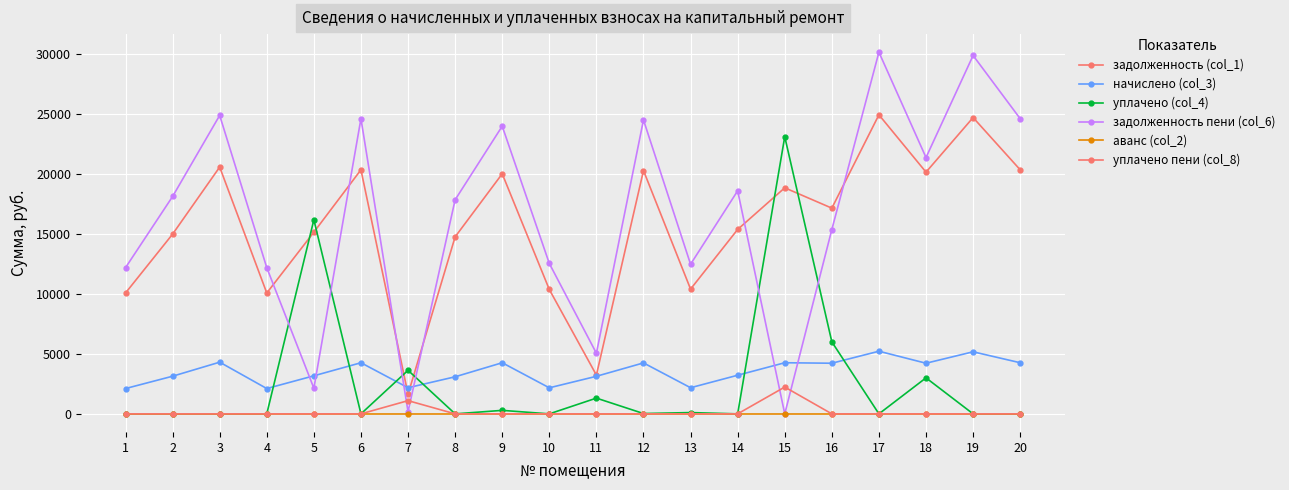

What is the average value of the задолженность пени (col_6) series?

16524.2